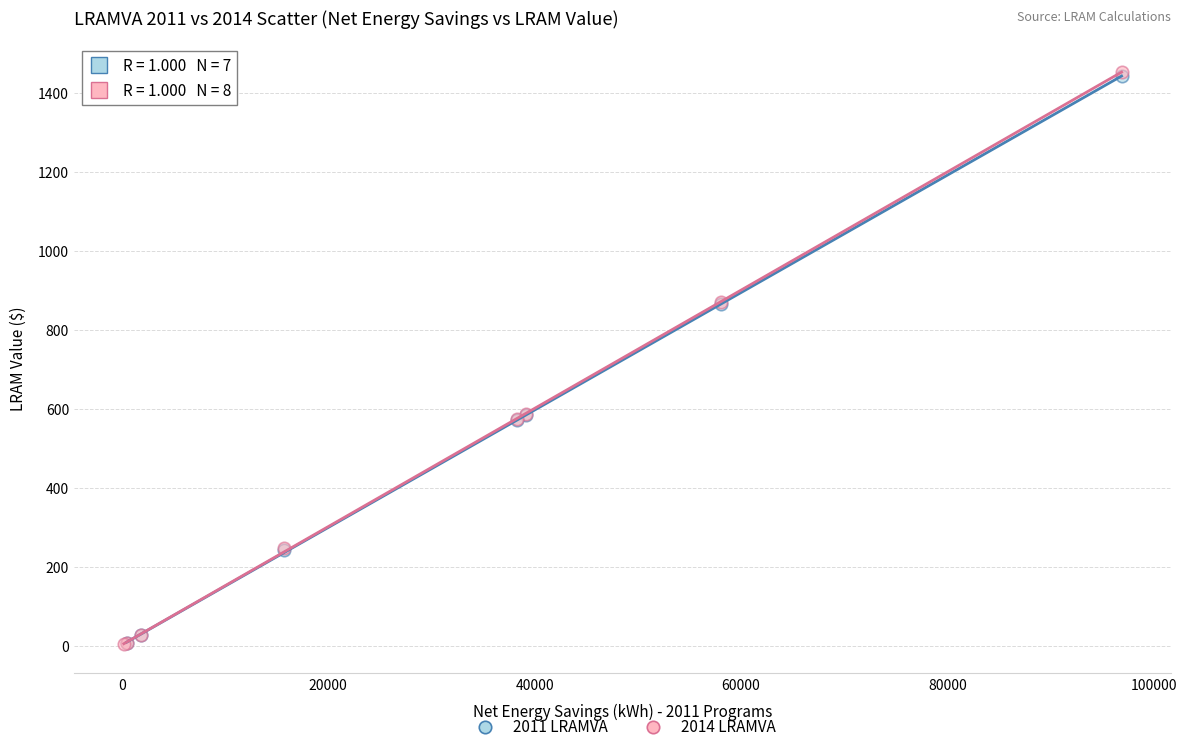

Which series has the largest Y range (max minus min)?

2014 LRAMVA